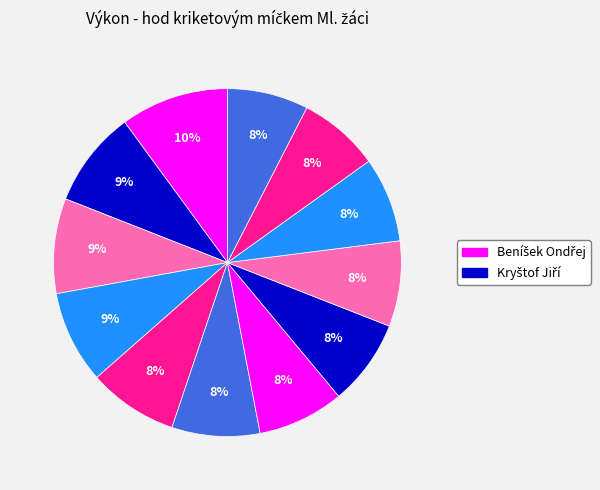

What is the largest slice in the pie chart?

Beníšek Ondřej